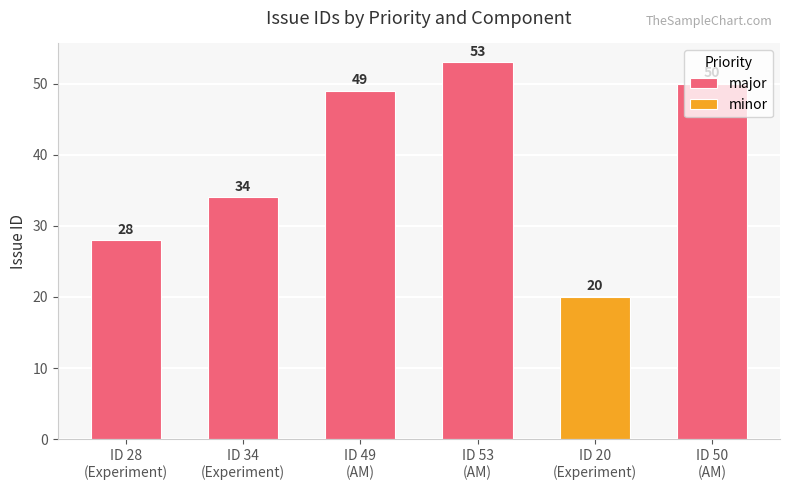

What is the label of the 2nd bar from the right?

ID 53
(AM)